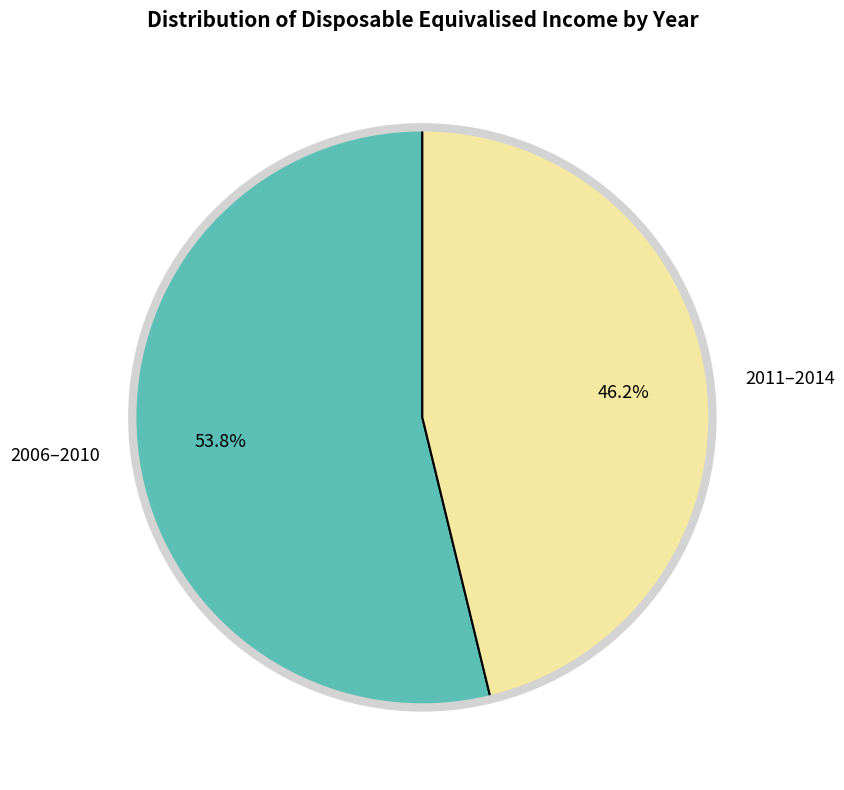

Which slice is the largest?

2006–2010